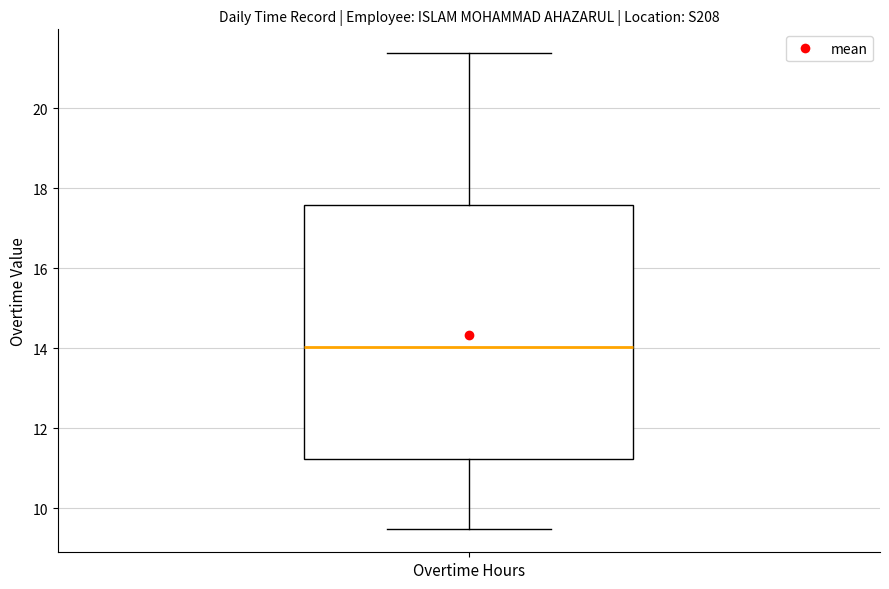

Where is the upper edge of the box for Overtime Hours on the y-axis? The values are not printed on the chart, so give them approximately, as read against the axis.

17.6